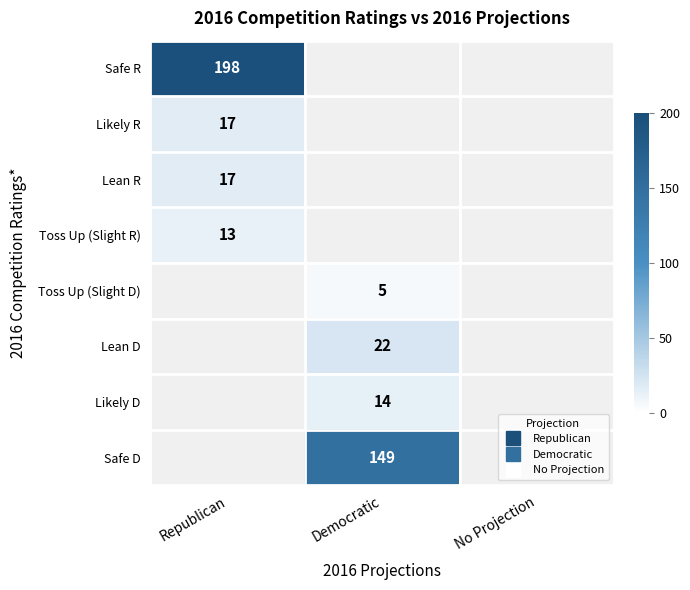

Which series has the largest range (max minus min)?

Safe R